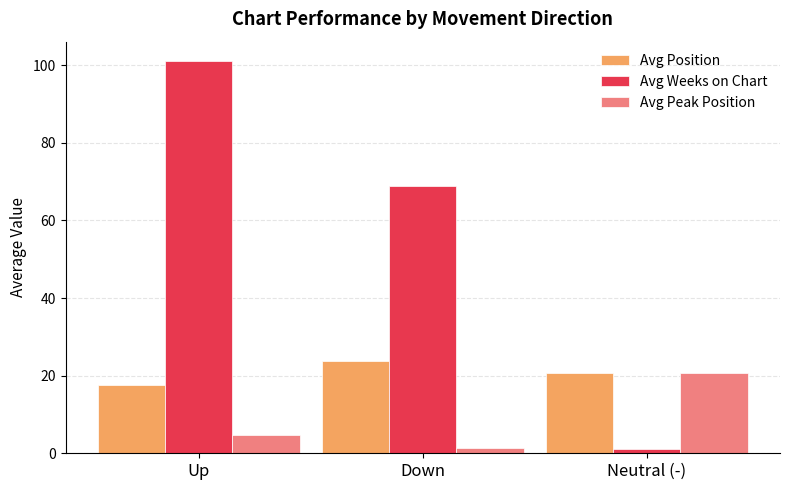

What is the total value across all series at Neutral (-)?

42.3